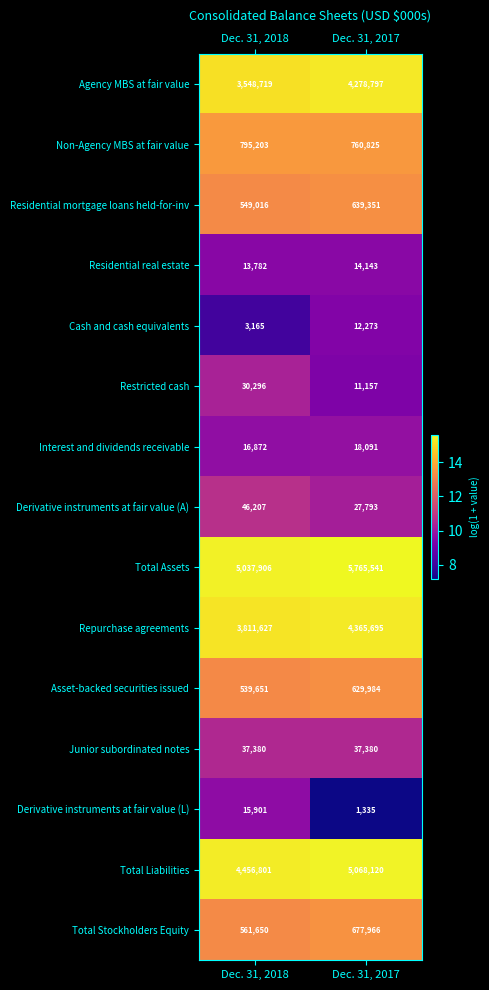

Reading left to right, transcribe all the data shown in this chart.

Agency MBS at fair value: Dec. 31, 2018=3548719	Dec. 31, 2017=4278797
Non-Agency MBS at fair value: Dec. 31, 2018=795203	Dec. 31, 2017=760825
Residential mortgage loans held-for-inv: Dec. 31, 2018=549016	Dec. 31, 2017=639351
Residential real estate: Dec. 31, 2018=13782	Dec. 31, 2017=14143
Cash and cash equivalents: Dec. 31, 2018=3165	Dec. 31, 2017=12273
Restricted cash: Dec. 31, 2018=30296	Dec. 31, 2017=11157
Interest and dividends receivable: Dec. 31, 2018=16872	Dec. 31, 2017=18091
Derivative instruments at fair value (A): Dec. 31, 2018=46207	Dec. 31, 2017=27793
Total Assets: Dec. 31, 2018=5037906	Dec. 31, 2017=5765541
Repurchase agreements: Dec. 31, 2018=3811627	Dec. 31, 2017=4365695
Asset-backed securities issued: Dec. 31, 2018=539651	Dec. 31, 2017=629984
Junior subordinated notes: Dec. 31, 2018=37380	Dec. 31, 2017=37380
Derivative instruments at fair value (L): Dec. 31, 2018=15901	Dec. 31, 2017=1335
Total Liabilities: Dec. 31, 2018=4456801	Dec. 31, 2017=5068120
Total Stockholders Equity: Dec. 31, 2018=561650	Dec. 31, 2017=677966